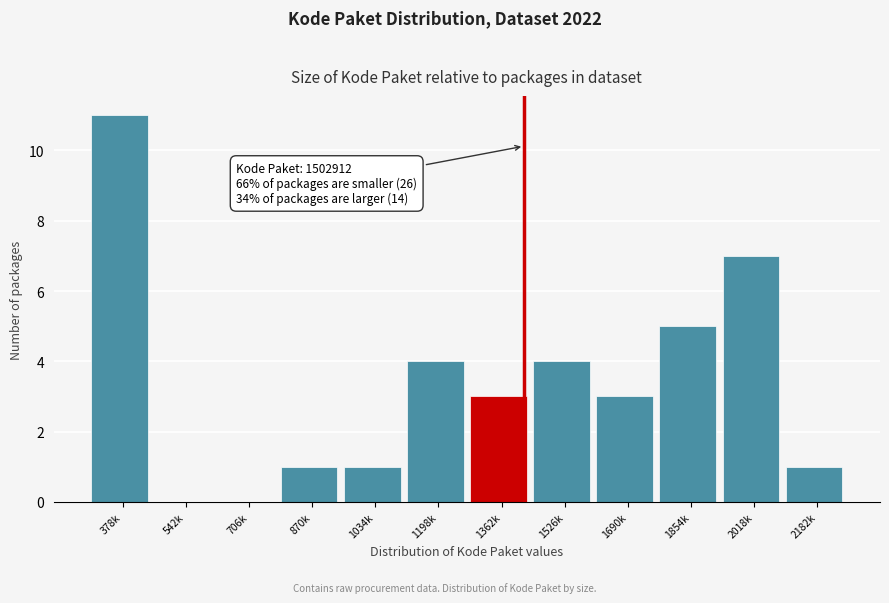

Reading right to left, extract all data points from this chart.

2182k=1	2018k=7	1854k=5	1690k=3	1526k=4	1362k=3	1198k=4	1034k=1	870k=1	706k=0	542k=0	378k=11